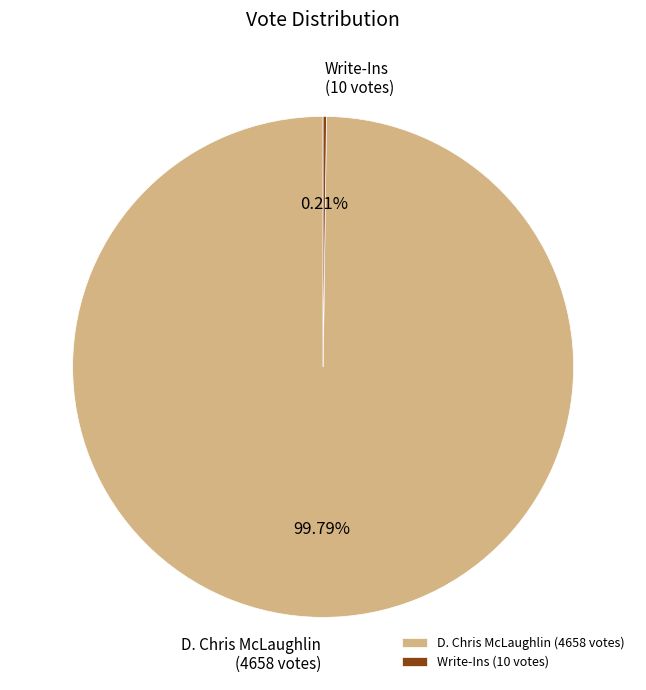

To the nearest percent, what is the difference between the largest and smallest slice percentages?

100%